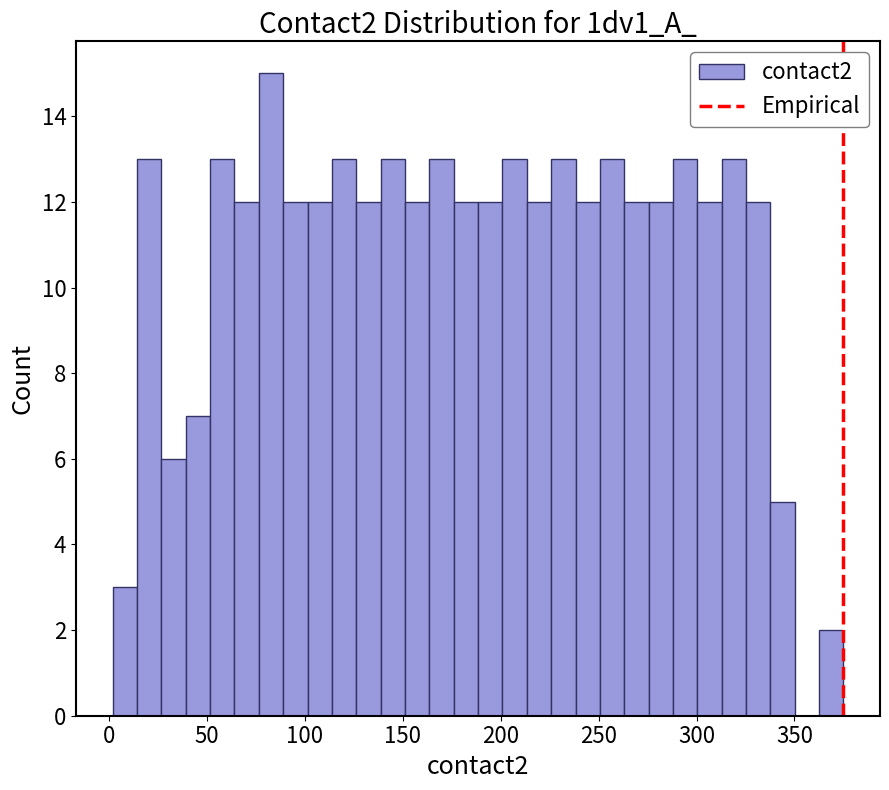

Around what value on the x-axis is the tallest bar? Give the approximate position of its centre, as read against the axis.

85